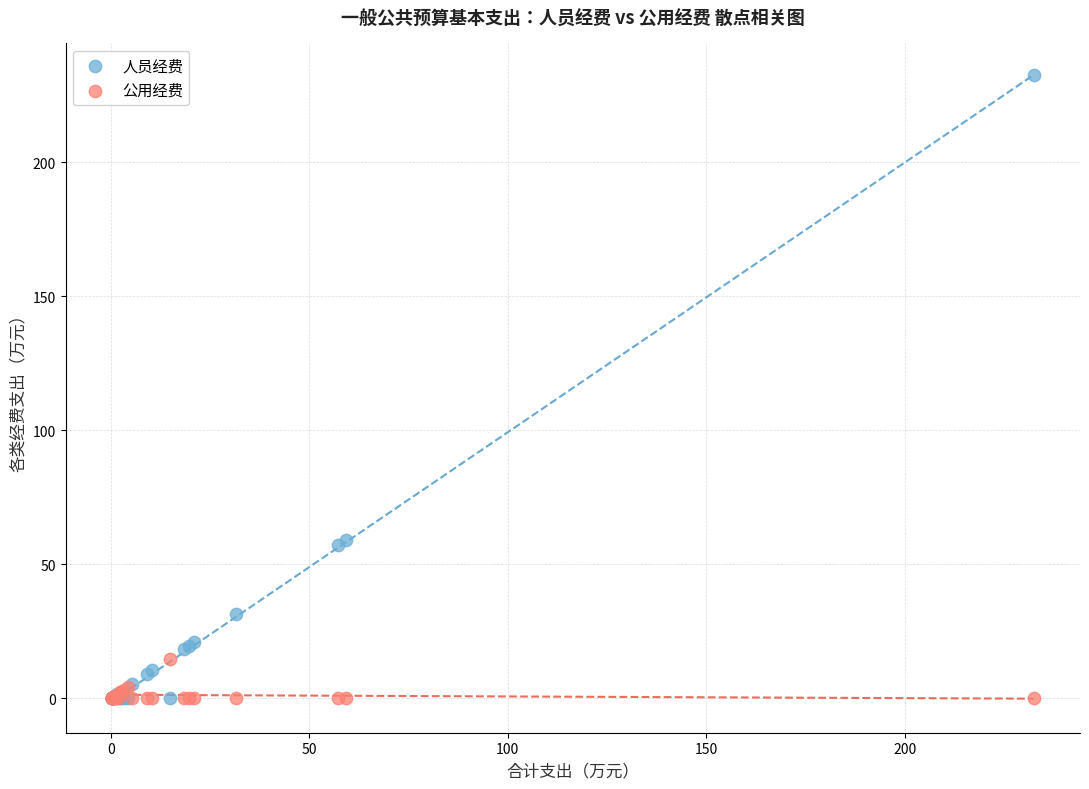

Which series has the widest spread of Y values?

人员经费